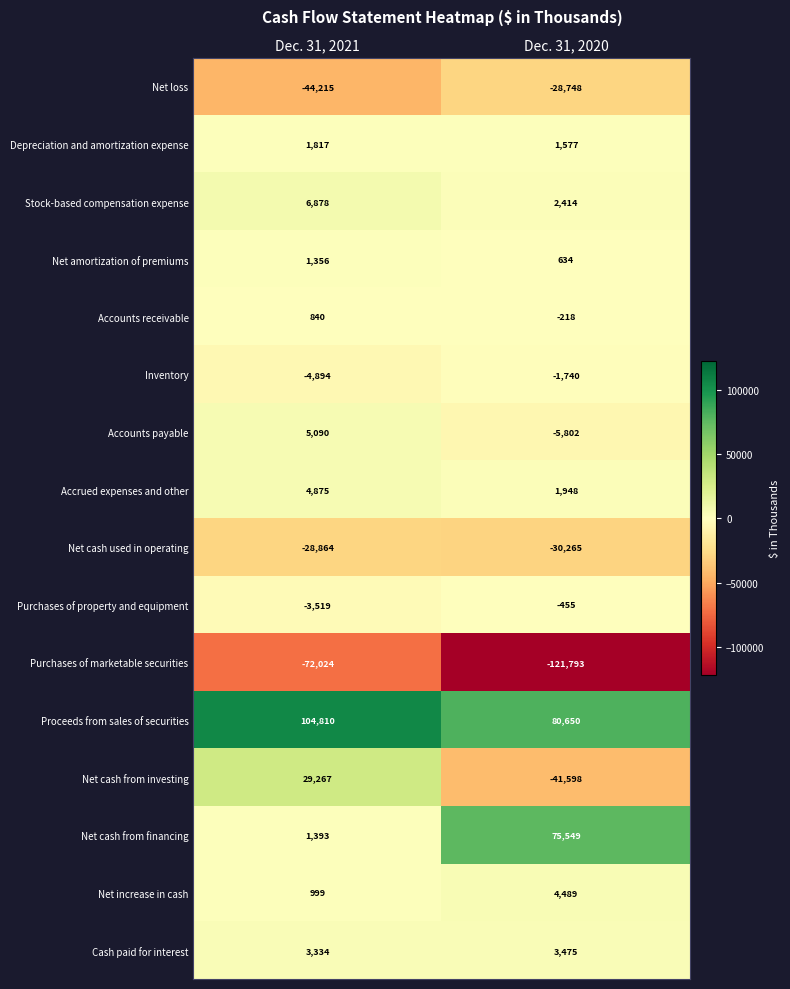

Rank the series by their maximum value, from highest to lowest.

Proceeds from sales of securities, Net cash from financing, Net cash from investing, Stock-based compensation expense, Accounts payable, Accrued expenses and other, Net increase in cash, Cash paid for interest, Depreciation and amortization expense, Net amortization of premiums, Accounts receivable, Purchases of property and equipment, Inventory, Net loss, Net cash used in operating, Purchases of marketable securities